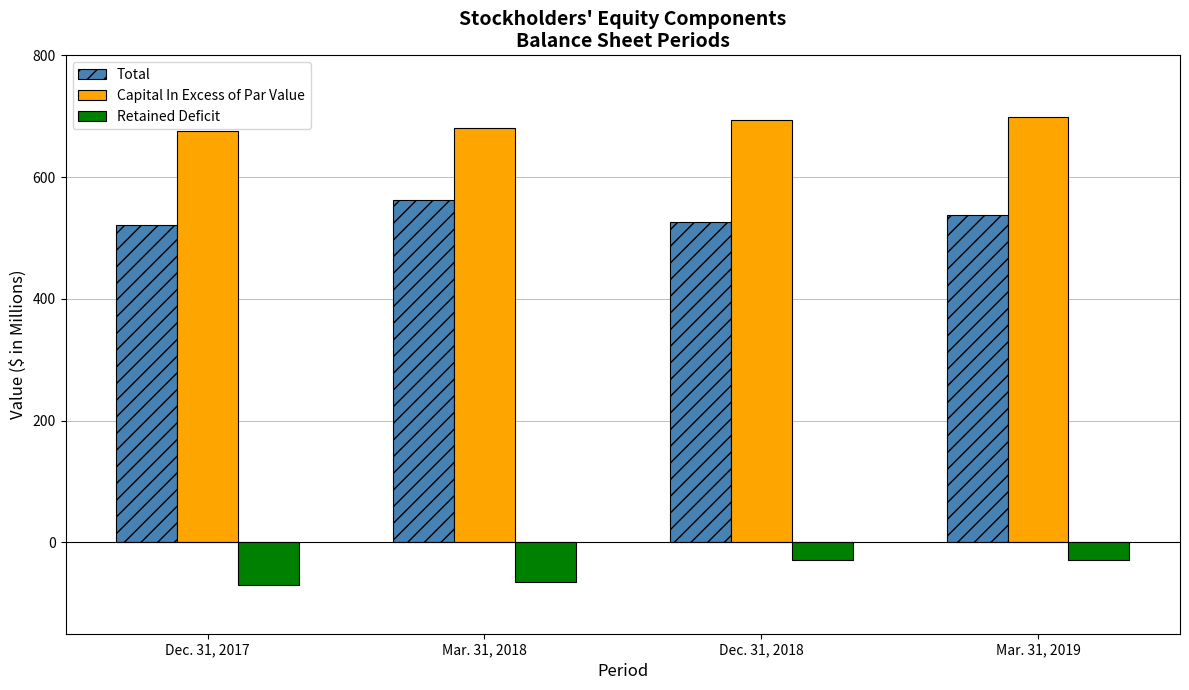

What is the difference between the highest and lowest values at Dec. 31, 2018?

722.5